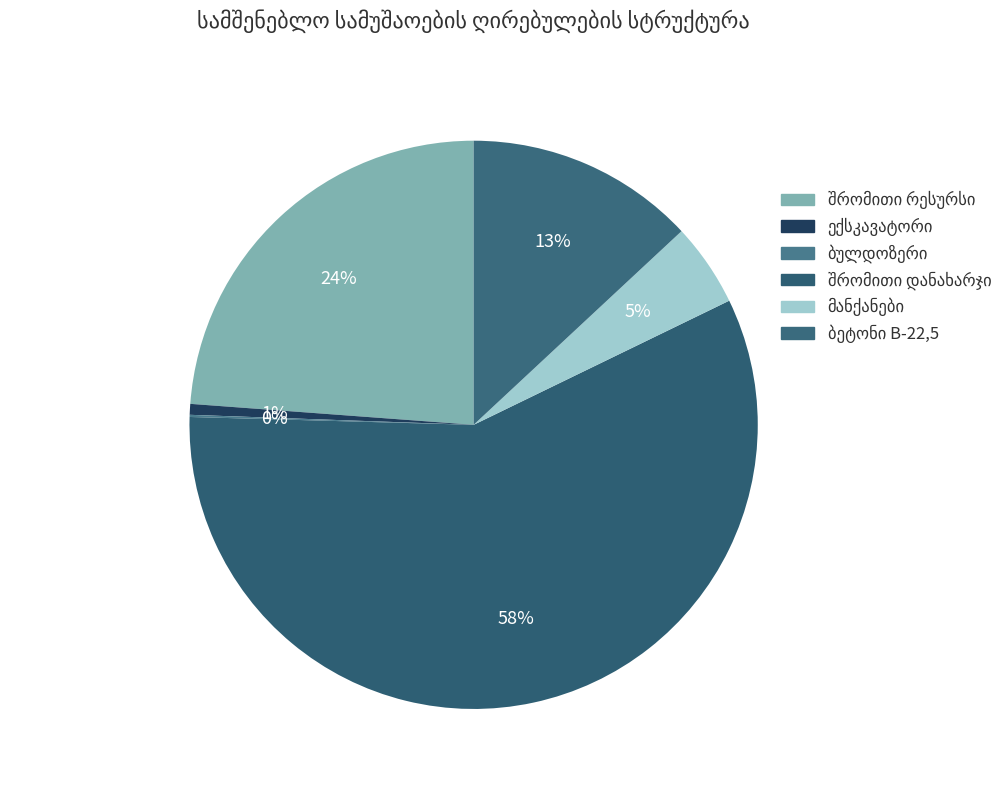

Is there a majority slice in this chart?

Yes